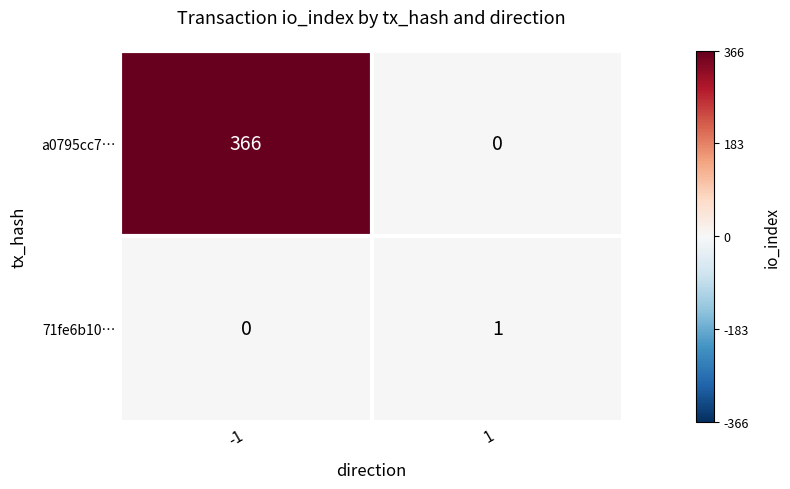

The value of 71fe6b10… at 1 is 1. True or false?

True